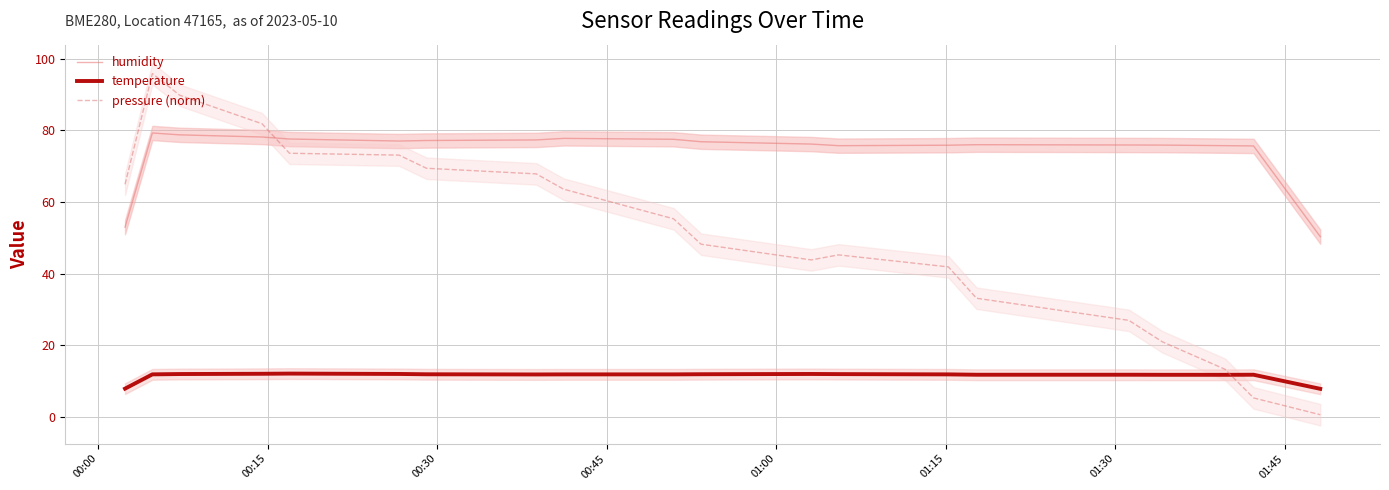

What are all the series names shown in the legend?

humidity, temperature, pressure (norm)